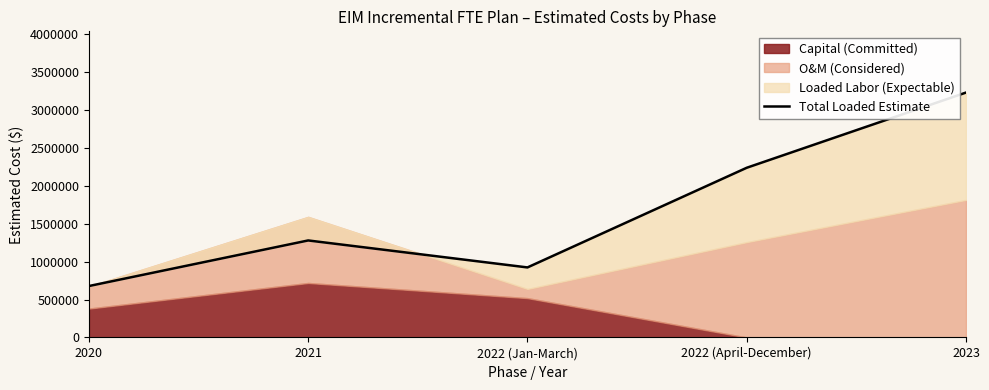

At which category does the chart reach its peak across all series?

2023